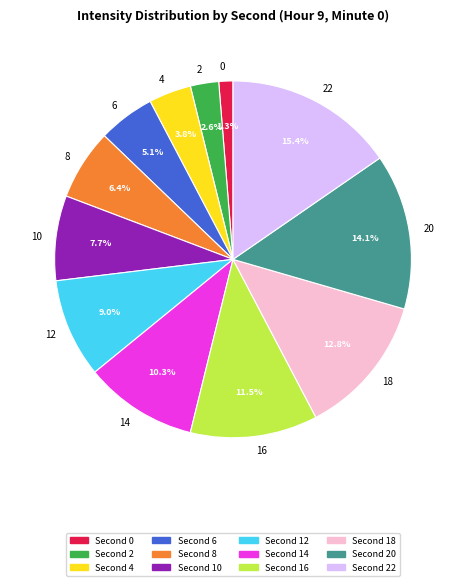

Rank the categories by value from highest to lowest.

Second 22, Second 20, Second 18, Second 16, Second 14, Second 12, Second 10, Second 8, Second 6, Second 4, Second 2, Second 0